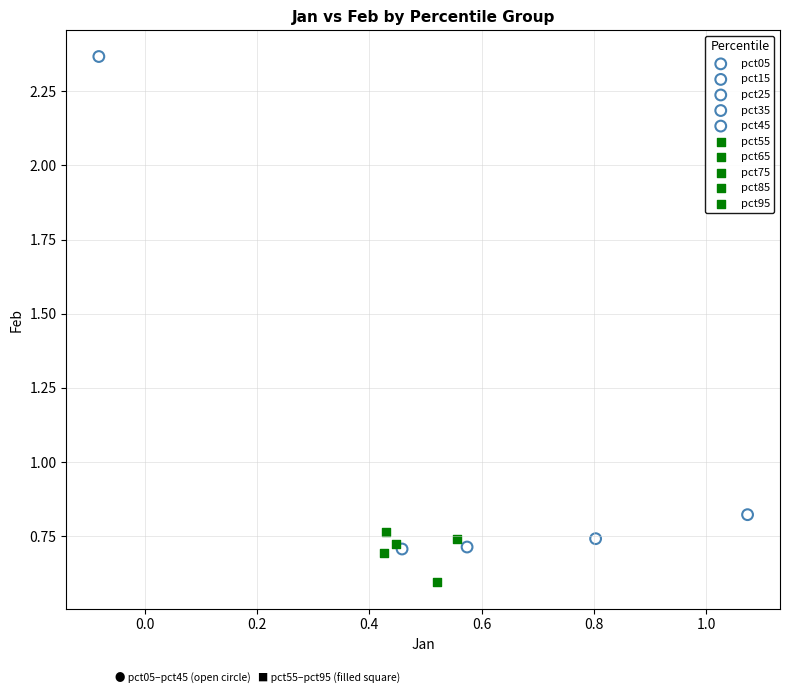

What are all the series names shown in the legend?

pct05, pct15, pct25, pct35, pct45, pct55, pct65, pct75, pct85, pct95